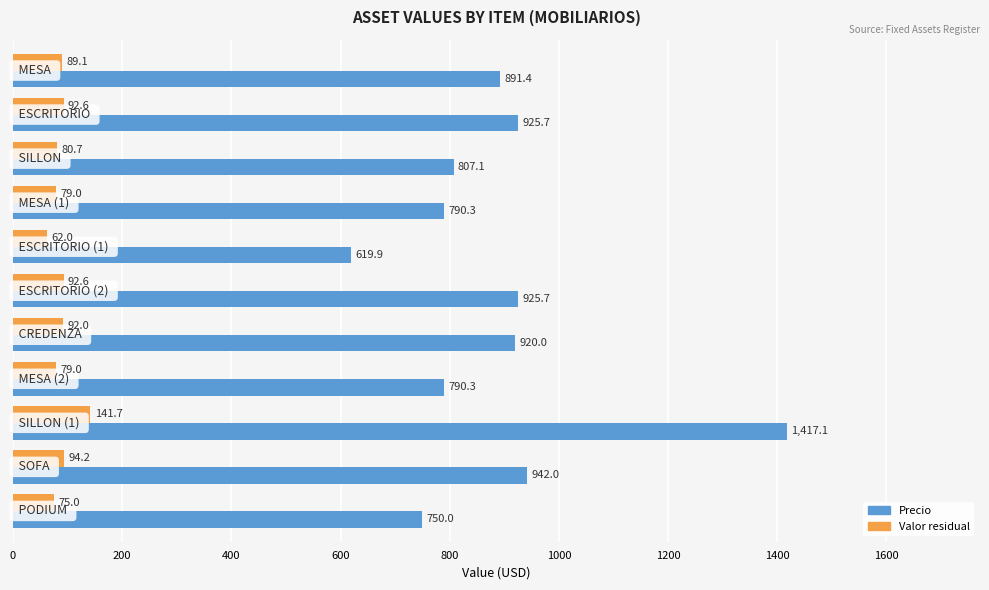

Rank the series by their average value, from highest to lowest.

Precio, Valor residual